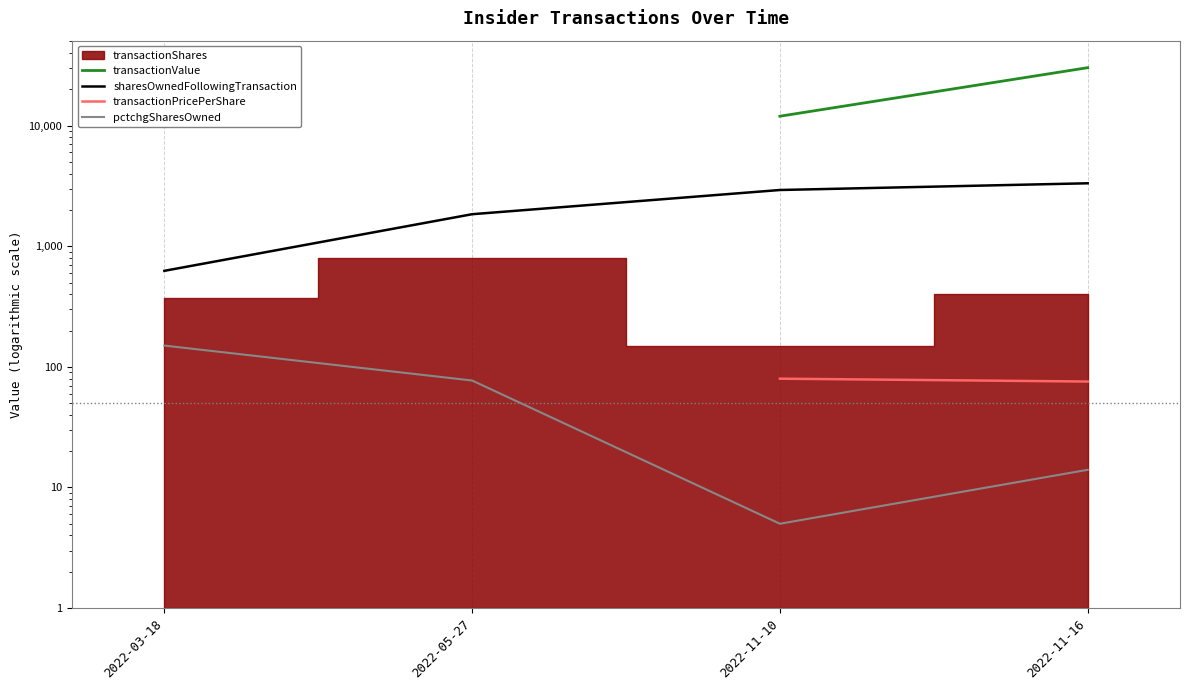

True or false: transactionValue and transactionPricePerShare intersect in this chart.

False